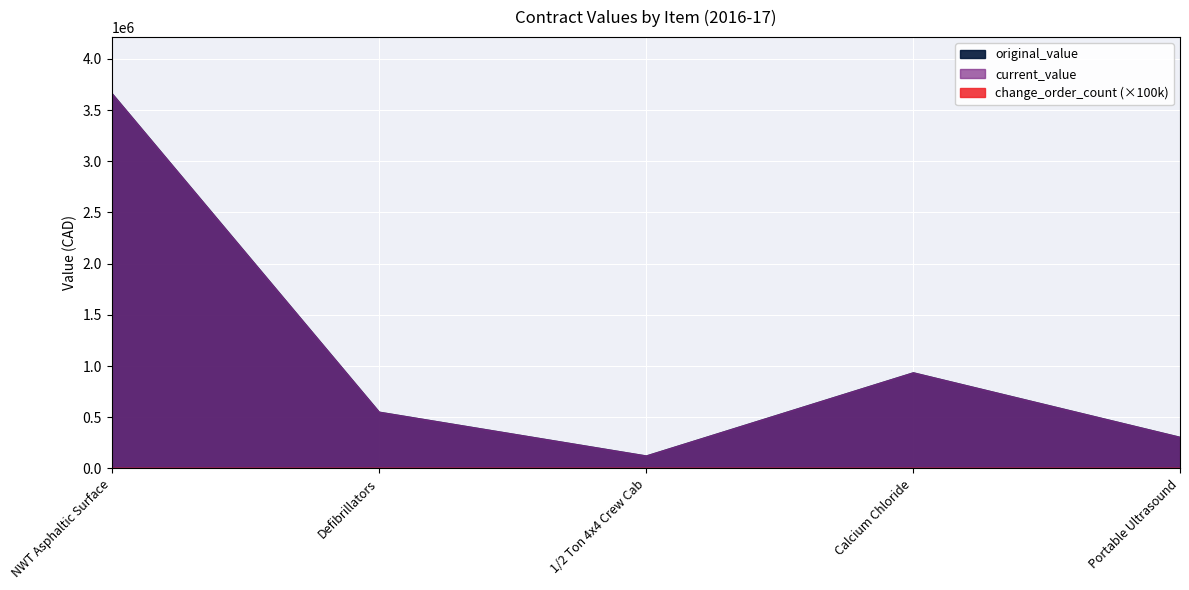

In original_value, how many points are lower than both neighbors (excluding endpoints)?

1